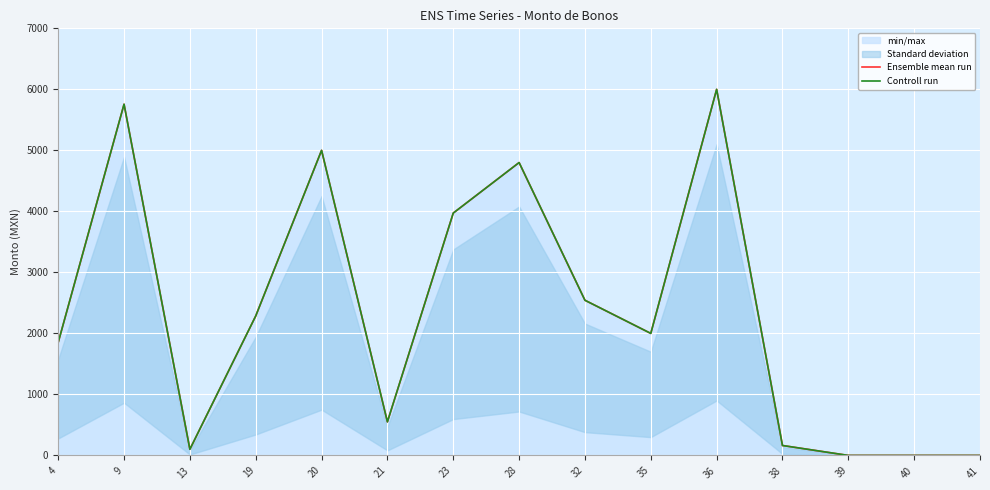

What is the difference between the Ensemble mean run values at 21 and 23?

3421.8